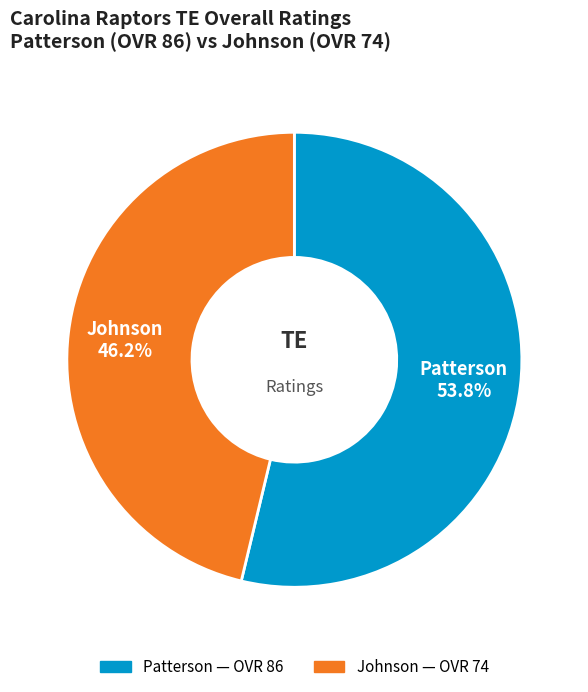

What is the total percentage of Johnson and Patterson?

100.0%